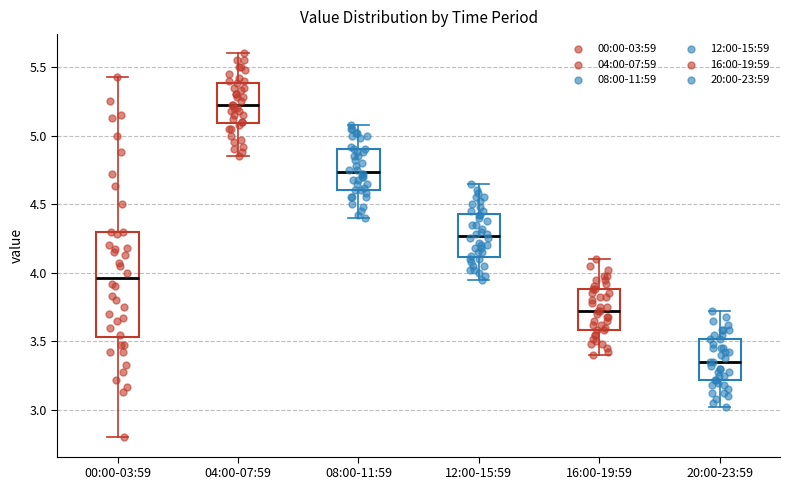

Reading left to right, read every box against the y-axis: the position of its median line, the range the box covers, and the ends of its whiskers. The values are not printed on the chart, so give them approximately, as read against the axis.

00:00-03:59: median 3.95, box 3.55 to 4.30, whiskers 2.80 to 5.45
04:00-07:59: median 5.20, box 5.10 to 5.40, whiskers 4.85 to 5.60
08:00-11:59: median 4.75, box 4.60 to 4.90, whiskers 4.40 to 5.10
12:00-15:59: median 4.25, box 4.10 to 4.45, whiskers 3.95 to 4.65
16:00-19:59: median 3.70, box 3.60 to 3.90, whiskers 3.40 to 4.10
20:00-23:59: median 3.35, box 3.20 to 3.50, whiskers 3.00 to 3.70